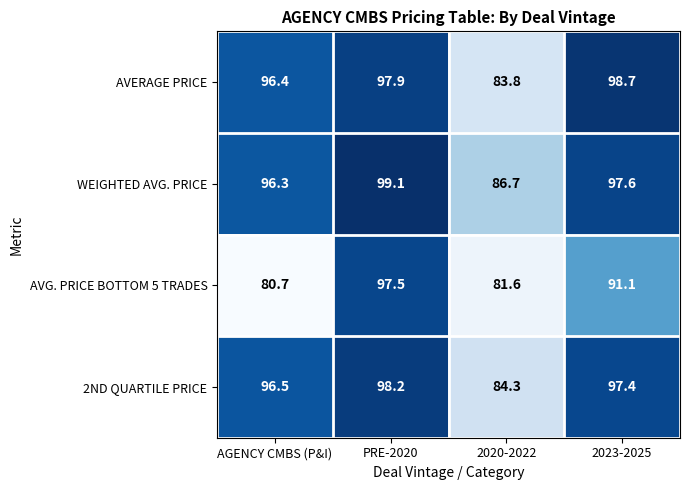

Rank the categories by AVG. PRICE BOTTOM 5 TRADES value from highest to lowest.

PRE-2020, 2023-2025, 2020-2022, AGENCY CMBS (P&I)